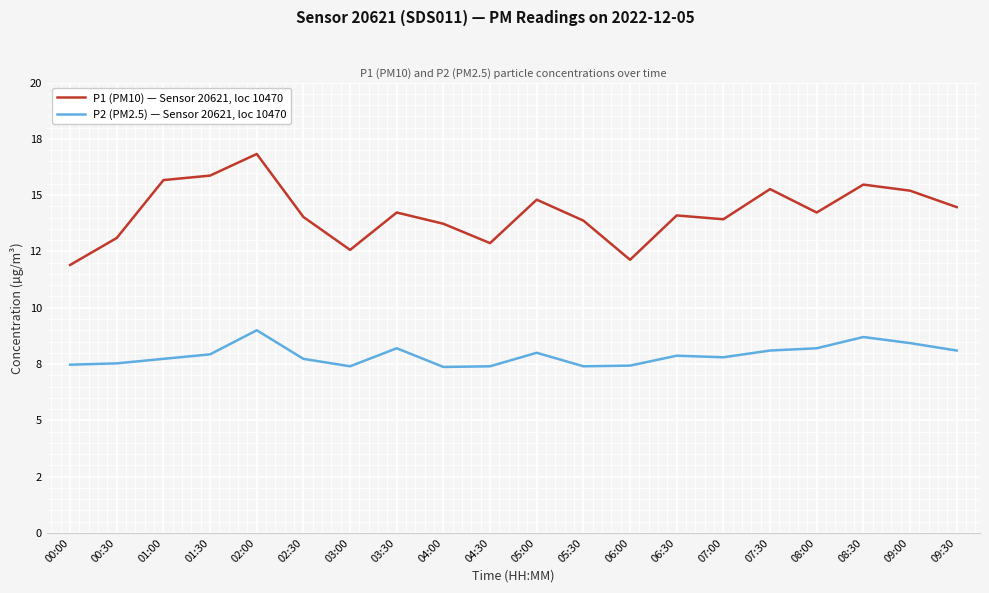

At which category is the sum across all series the highest?

02:00